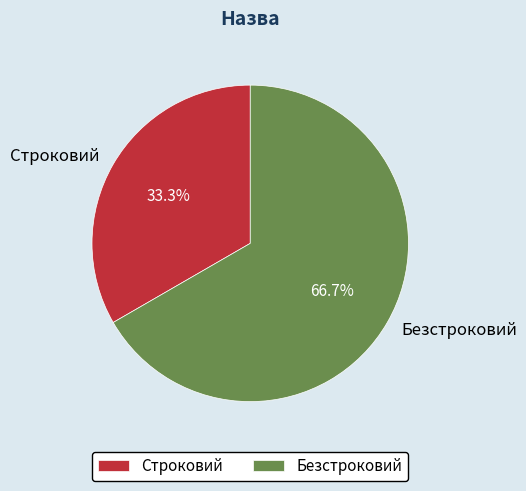

What is the largest slice in the pie chart?

Безстроковий